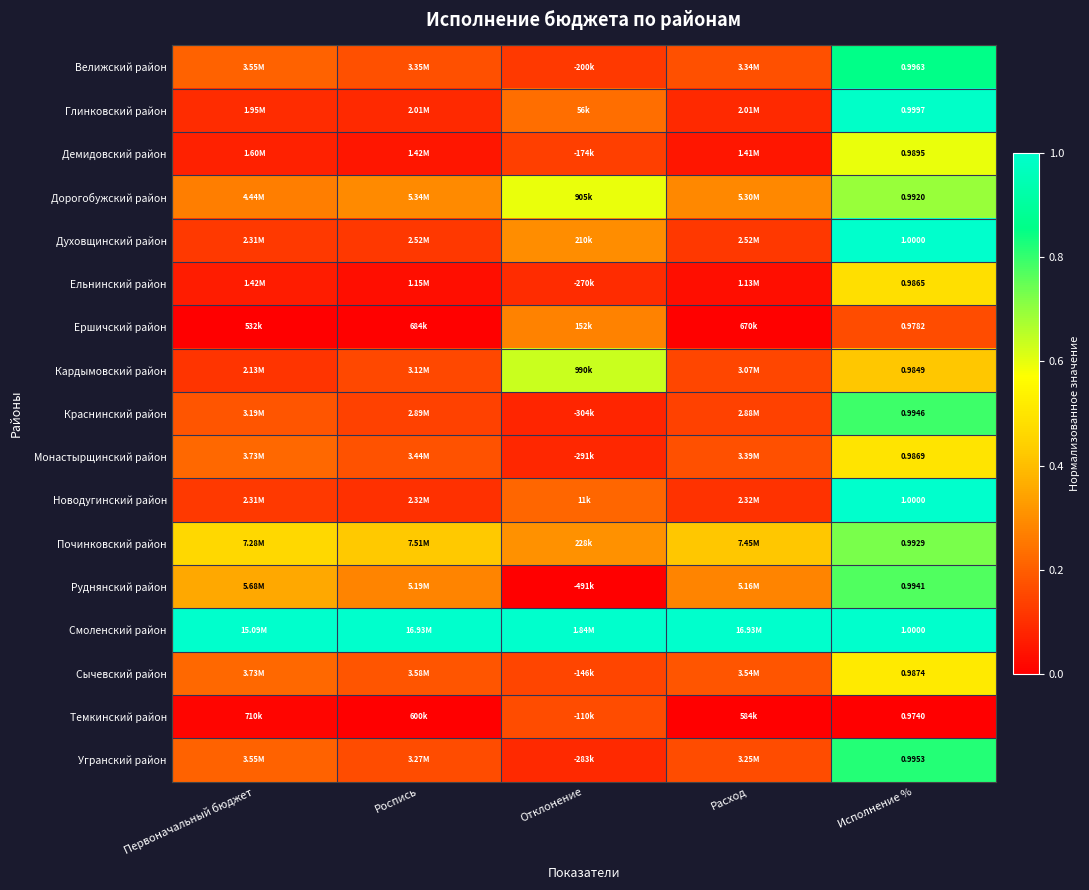

Rank the categories by Краснинский район value from lowest to highest.

Отклонение, Расход, Роспись, Первоначальный бюджет, Исполнение %